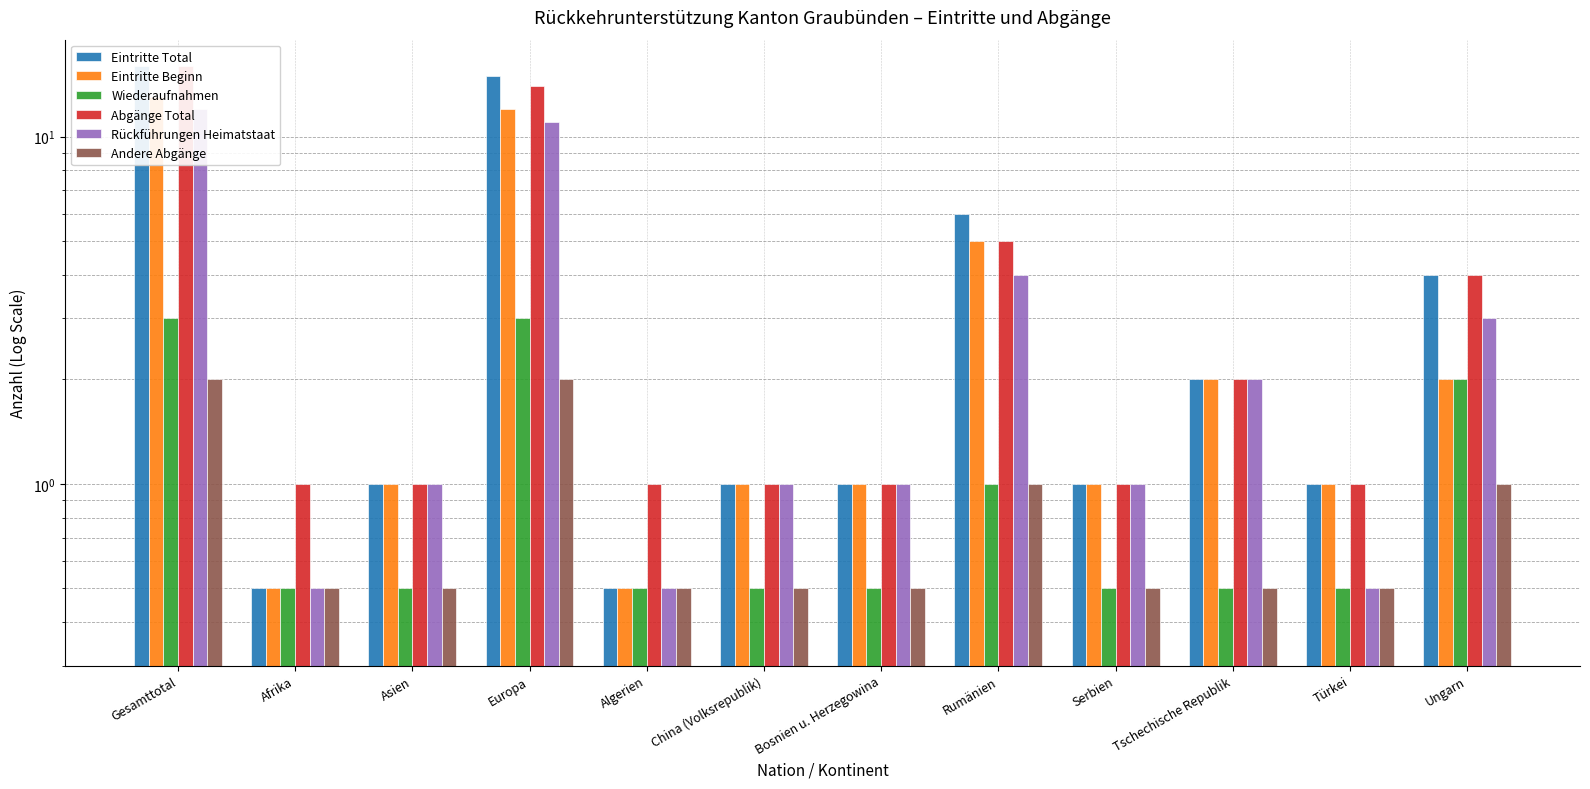

The Eintritte Beginn series shows 7.7 at Europa. True or false?

False